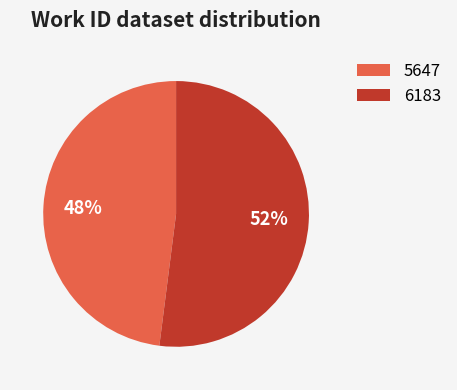

The 5647 slice represents 53% of the pie. True or false?

False